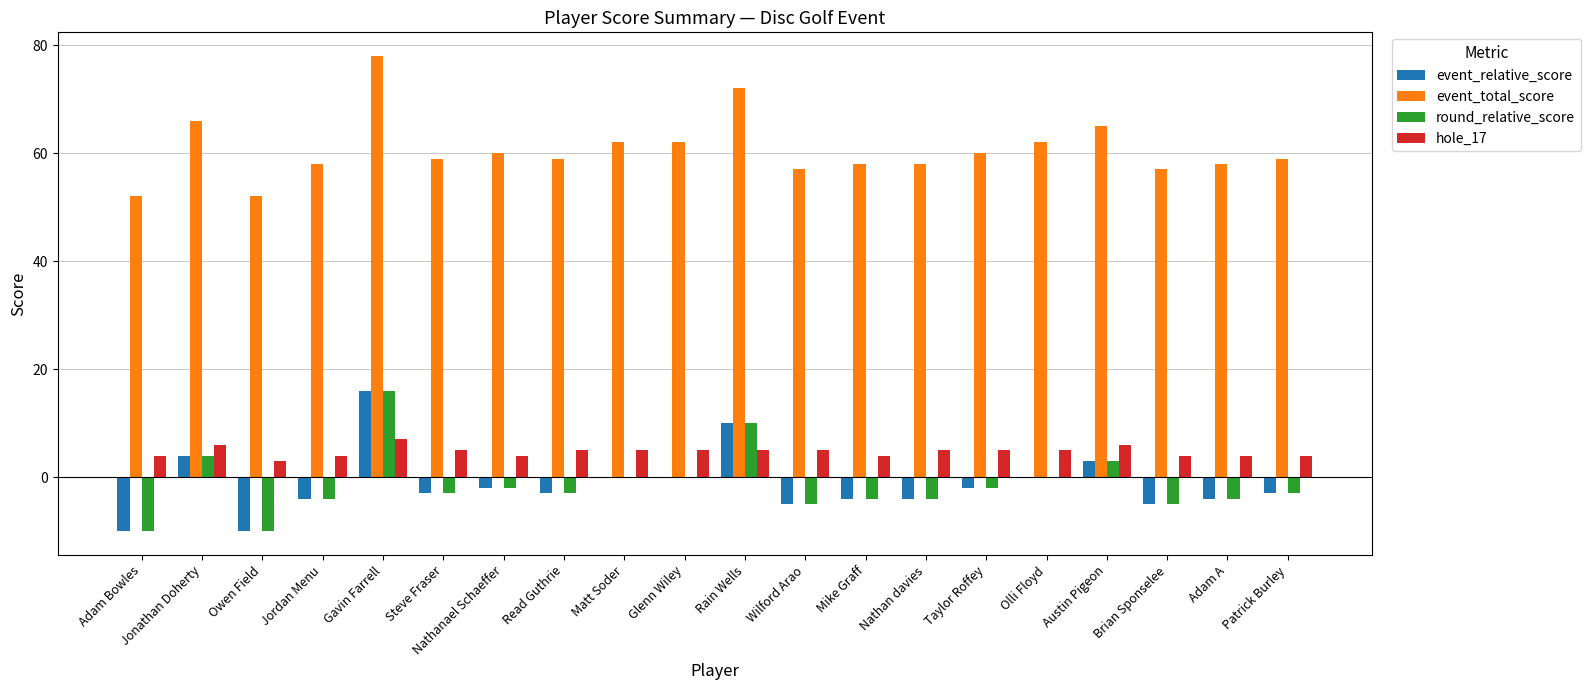

What is the difference between the event_relative_score values at Steve Fraser and Wilford Arao?

2